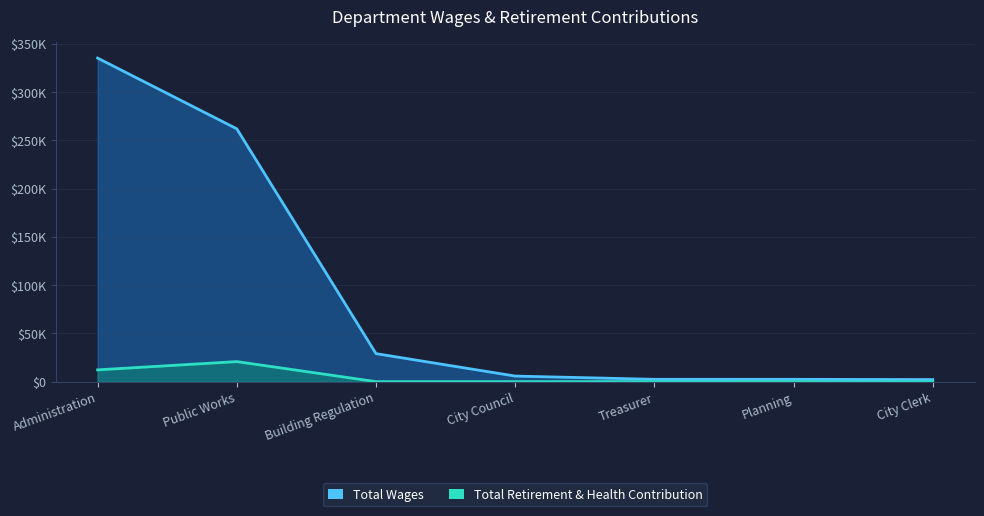

How many series are shown in this chart?

2